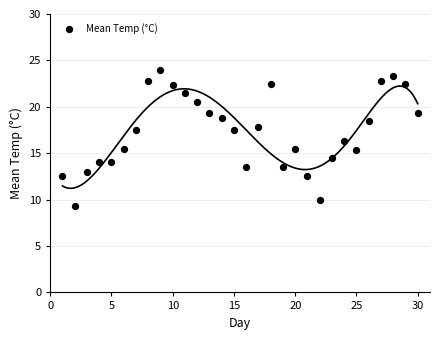

What is the range of Y values (max minus min)?

14.7